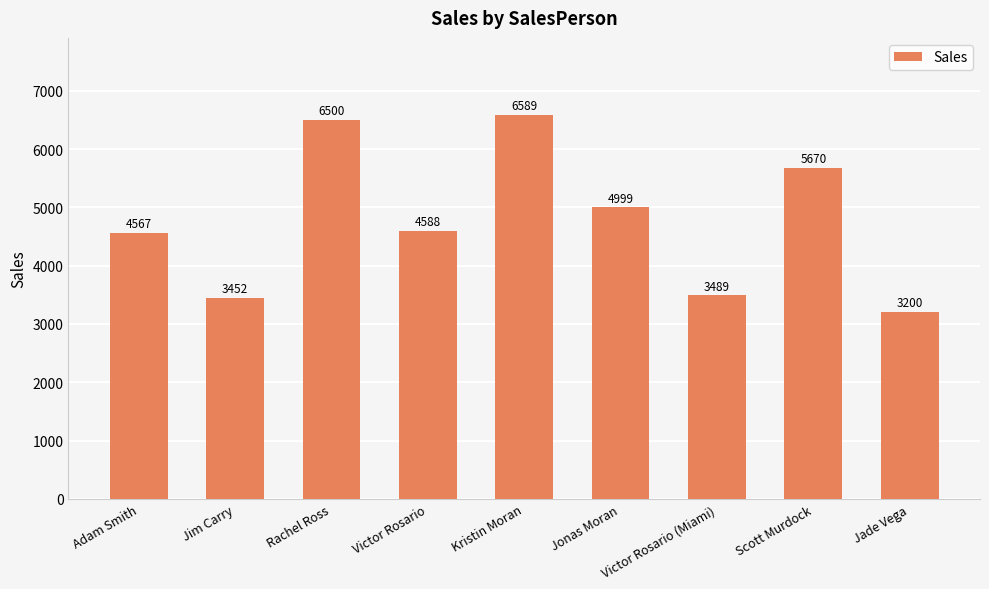

Reading left to right, what are all the values shown in this chart?

4567	3452	6500	4588	6589	4999	3489	5670	3200